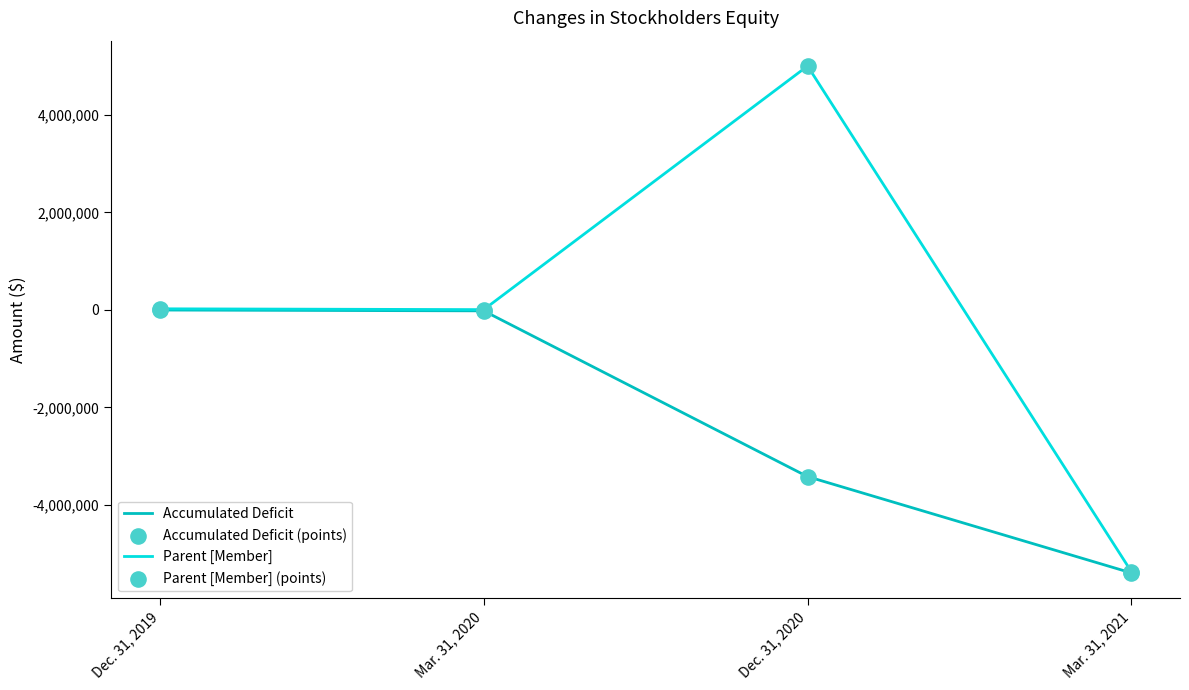

Which series has the largest total across all categories?

Parent [Member]